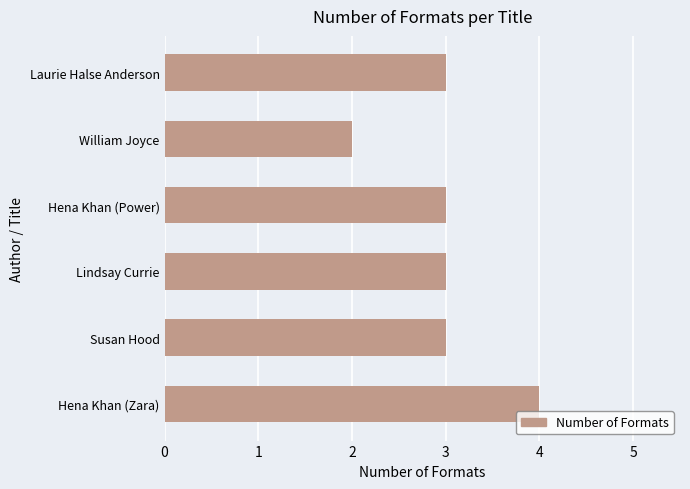

How many data points does each series have?

6